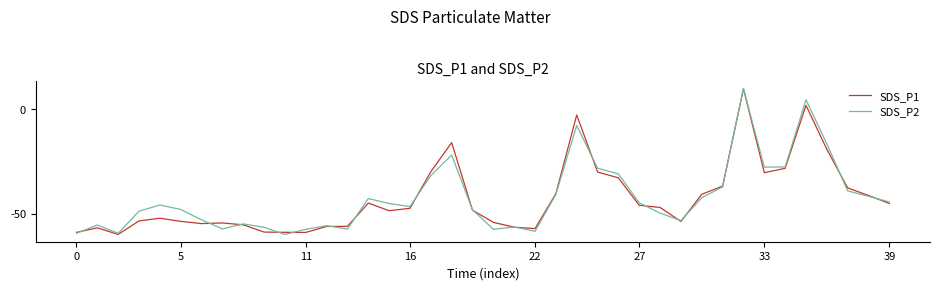

What is the minimum value shown in the chart?

-60.0